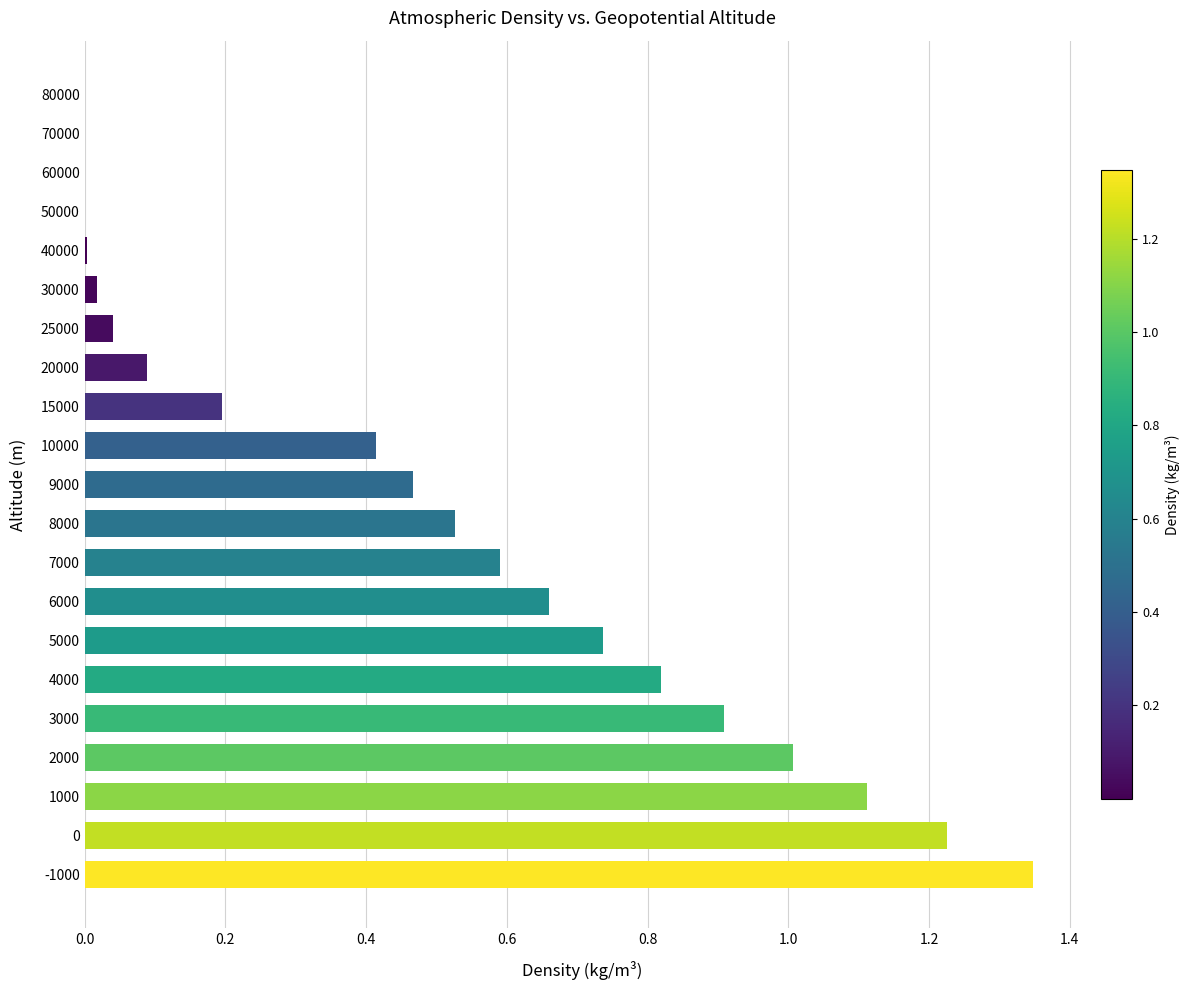

Which label corresponds to the largest value in the chart?

-1000